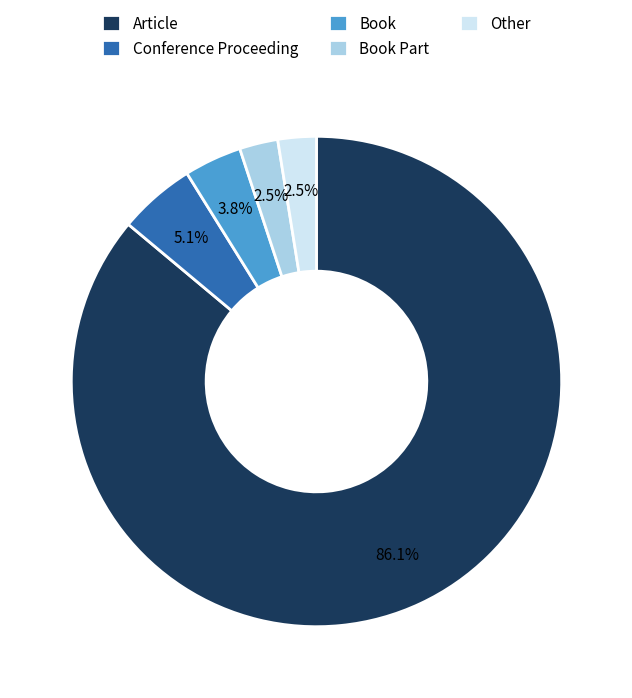

Which slice is the largest?

Article